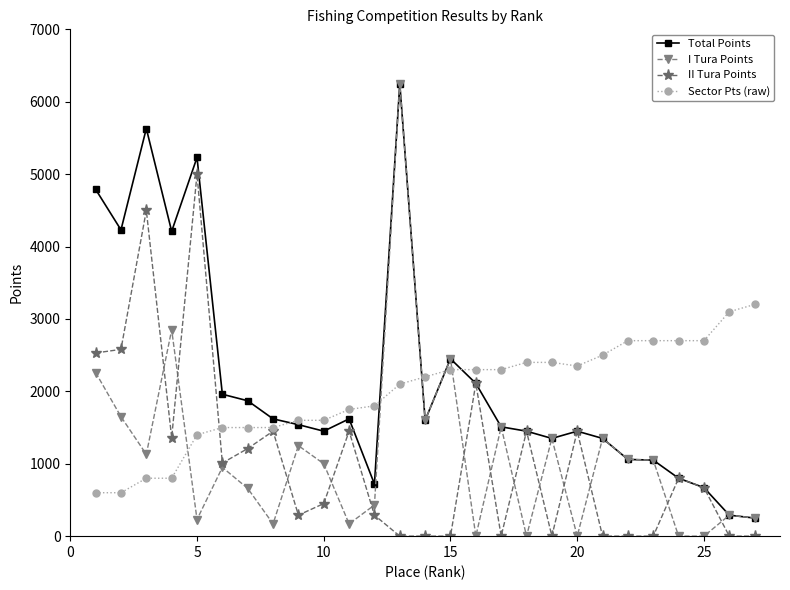

After their last crossing, which series has the higher values: II Tura Points or Sector Pts (raw)?

Sector Pts (raw)